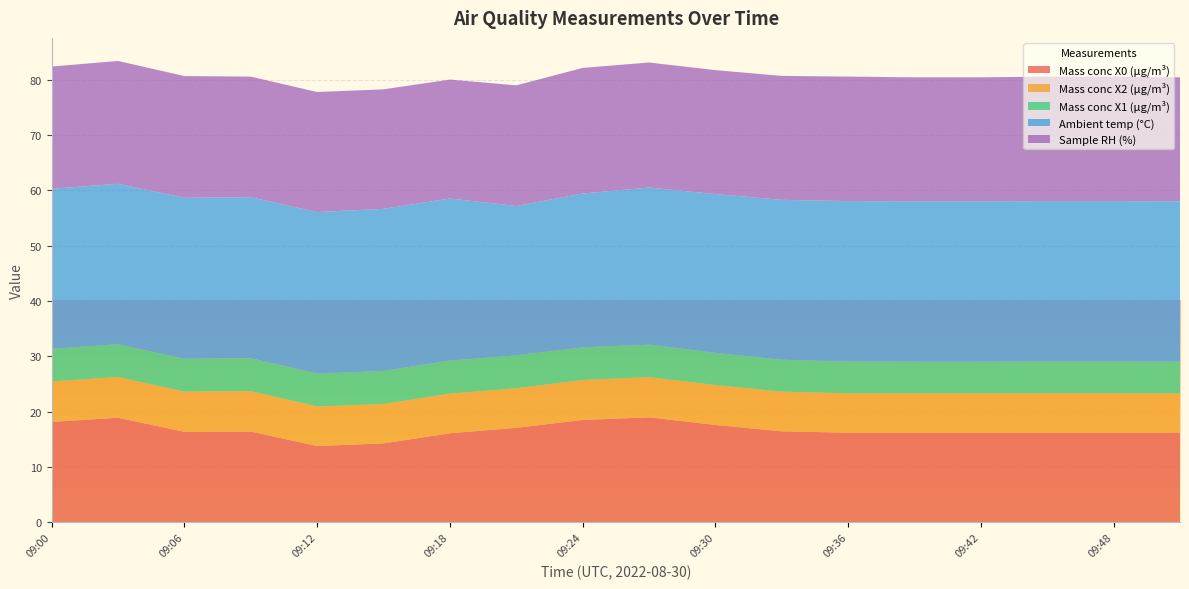

Reading right to left, transcribe all the data shown in this chart.

Mass conc X0 (μg/m³): 09:51=16.2	09:48=16.2	09:45=16.2	09:42=16.2	09:39=16.2	09:36=16.2	09:33=16.4	09:30=17.6	09:27=19.0	09:24=18.5	09:21=17.1	09:18=16.1	09:15=14.3	09:12=13.8	09:09=16.4	09:06=16.4	09:03=18.9	09:00=18.1
Mass conc X2 (μg/m³): 09:51=7.1	09:48=7.1	09:45=7.1	09:42=7.1	09:39=7.1	09:36=7.1	09:33=7.2	09:30=7.2	09:27=7.3	09:24=7.2	09:21=7.2	09:18=7.2	09:15=7.1	09:12=7.2	09:09=7.3	09:06=7.3	09:03=7.4	09:00=7.3
Mass conc X1 (μg/m³): 09:51=5.7	09:48=5.7	09:45=5.7	09:42=5.7	09:39=5.7	09:36=5.7	09:33=5.8	09:30=5.8	09:27=5.9	09:24=5.9	09:21=6.0	09:18=6.0	09:15=6.0	09:12=5.9	09:09=5.9	09:06=5.9	09:03=5.9	09:00=5.9
Ambient temp (°C): 09:51=29.0	09:48=29.0	09:45=29.0	09:42=29.0	09:39=29.0	09:36=29.0	09:33=28.9	09:30=28.7	09:27=28.4	09:24=27.8	09:21=27.0	09:18=29.3	09:15=29.3	09:12=29.2	09:09=29.1	09:06=29.1	09:03=29.0	09:00=28.9
Sample RH (%): 09:51=22.4	09:48=22.5	09:45=22.5	09:42=22.4	09:39=22.4	09:36=22.5	09:33=22.4	09:30=22.4	09:27=22.6	09:24=22.7	09:21=21.8	09:18=21.5	09:15=21.6	09:12=21.7	09:09=21.8	09:06=22.0	09:03=22.2	09:00=22.1